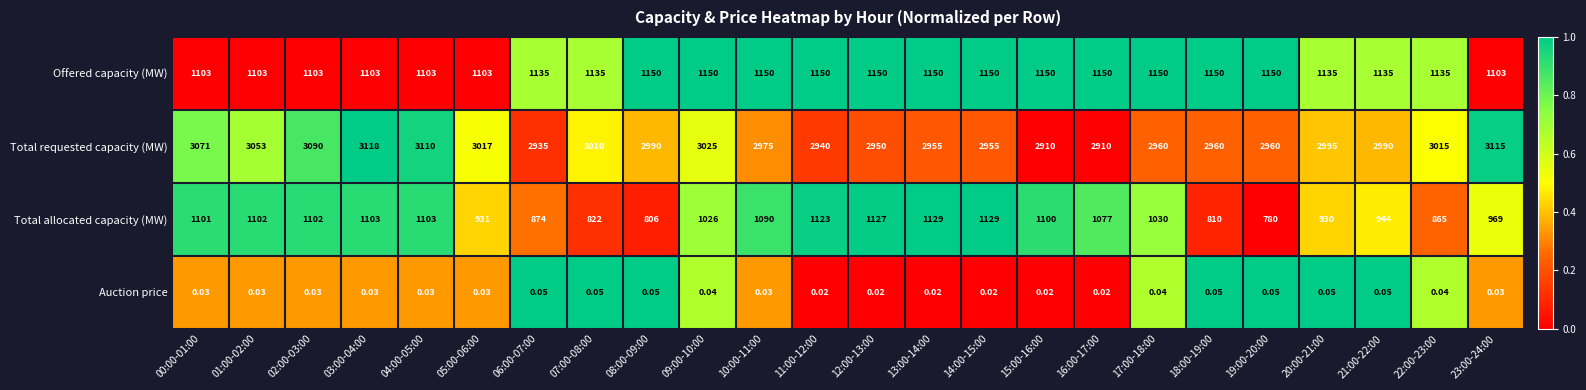

Which series has the largest total across all categories?

Total requested capacity (MW)